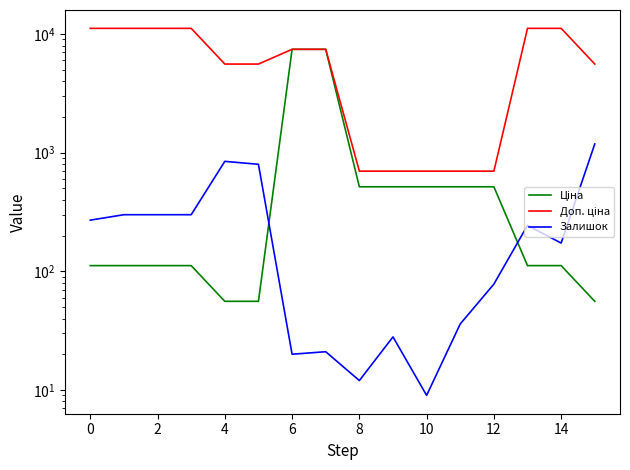

After their last crossing, which series has the higher values: Залишок or Ціна?

Залишок